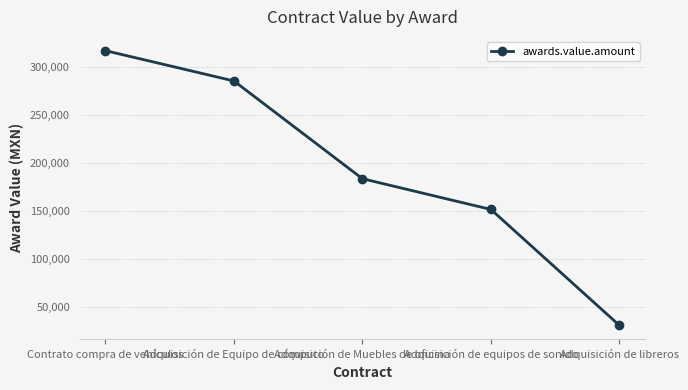

What is the value of the 3rd point from the left?

183908.8